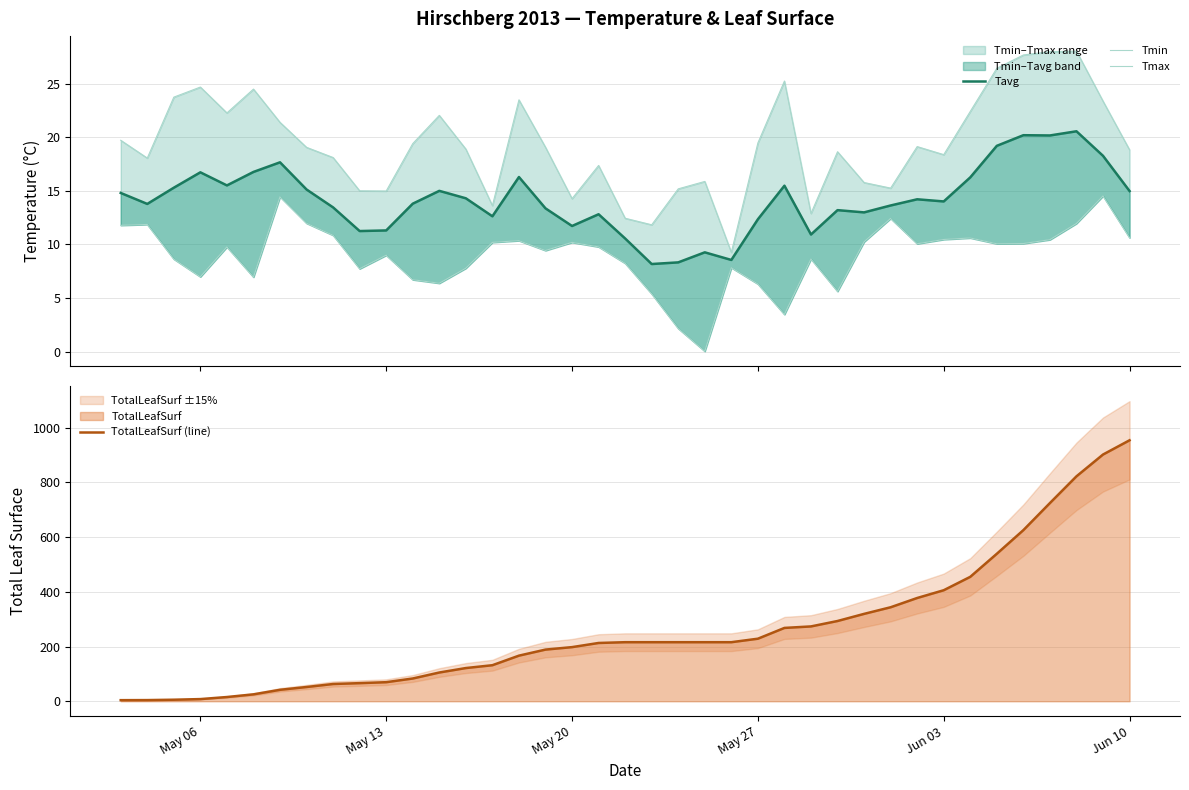

Rank the series by their maximum value, from highest to lowest.

TotalLeafSurf (line), Tmax, Tavg, Tmin